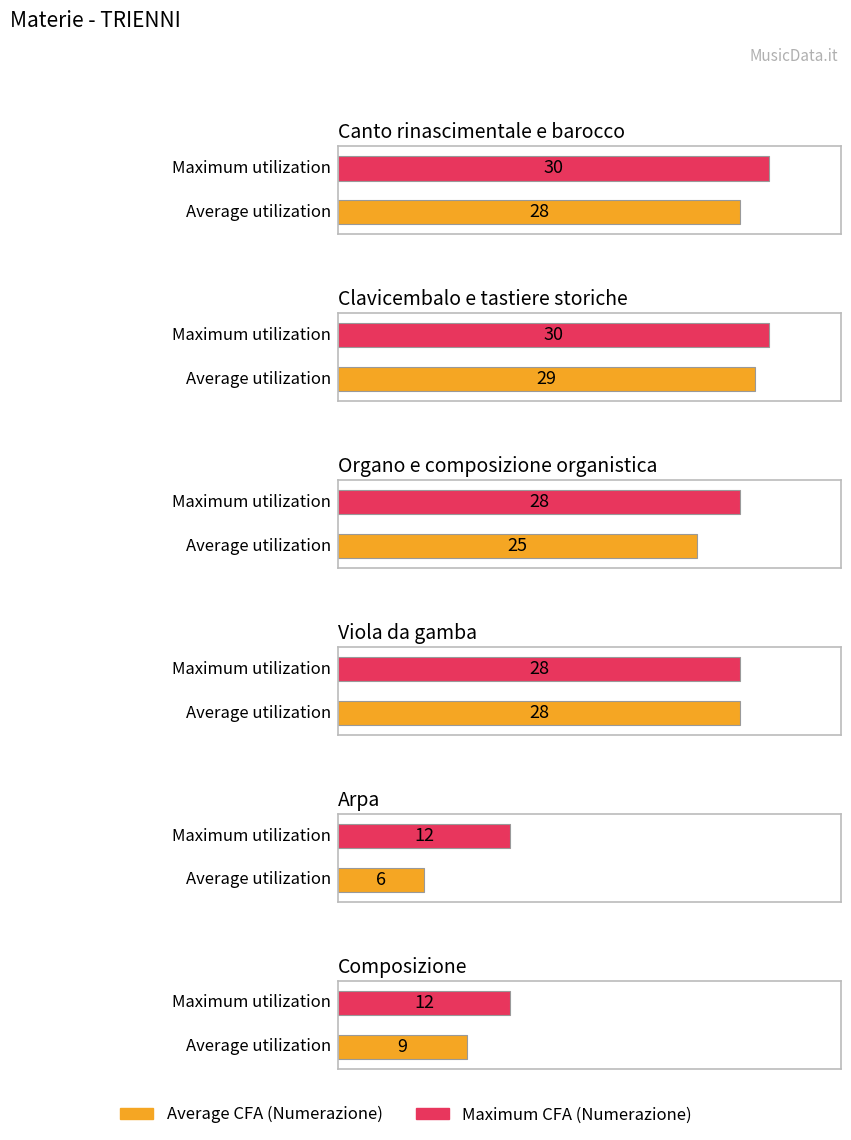

How many values in the Maximum utilization series are below 28?

2